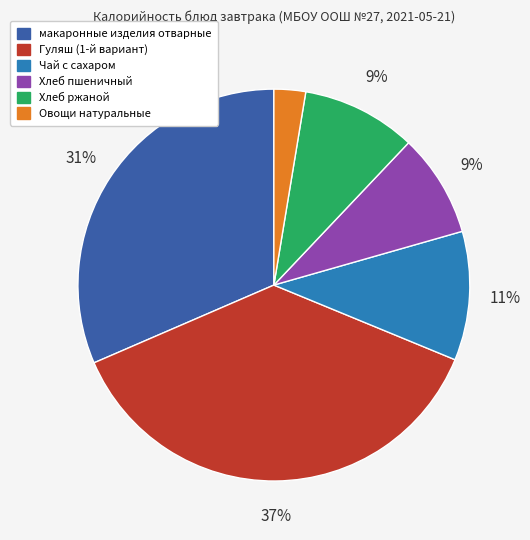

How many slices are in this pie chart?

6